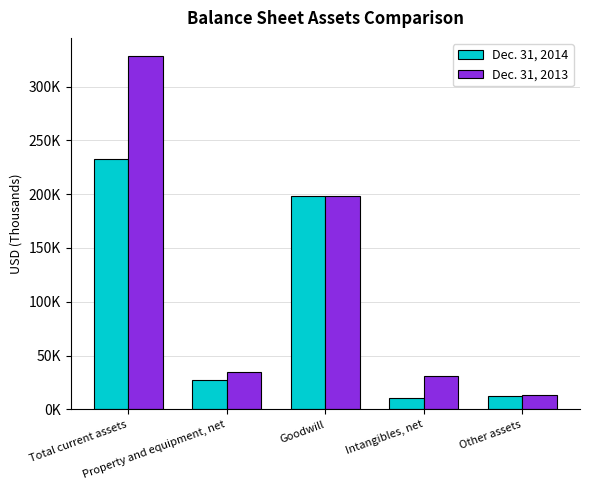

Rank the series at Goodwill from lowest to highest value.

Dec. 31, 2014, Dec. 31, 2013